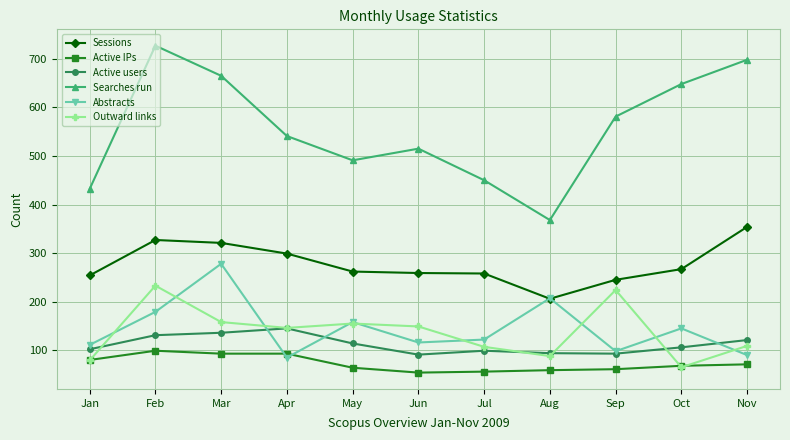

Is this an area chart (filled region under the line)?

No